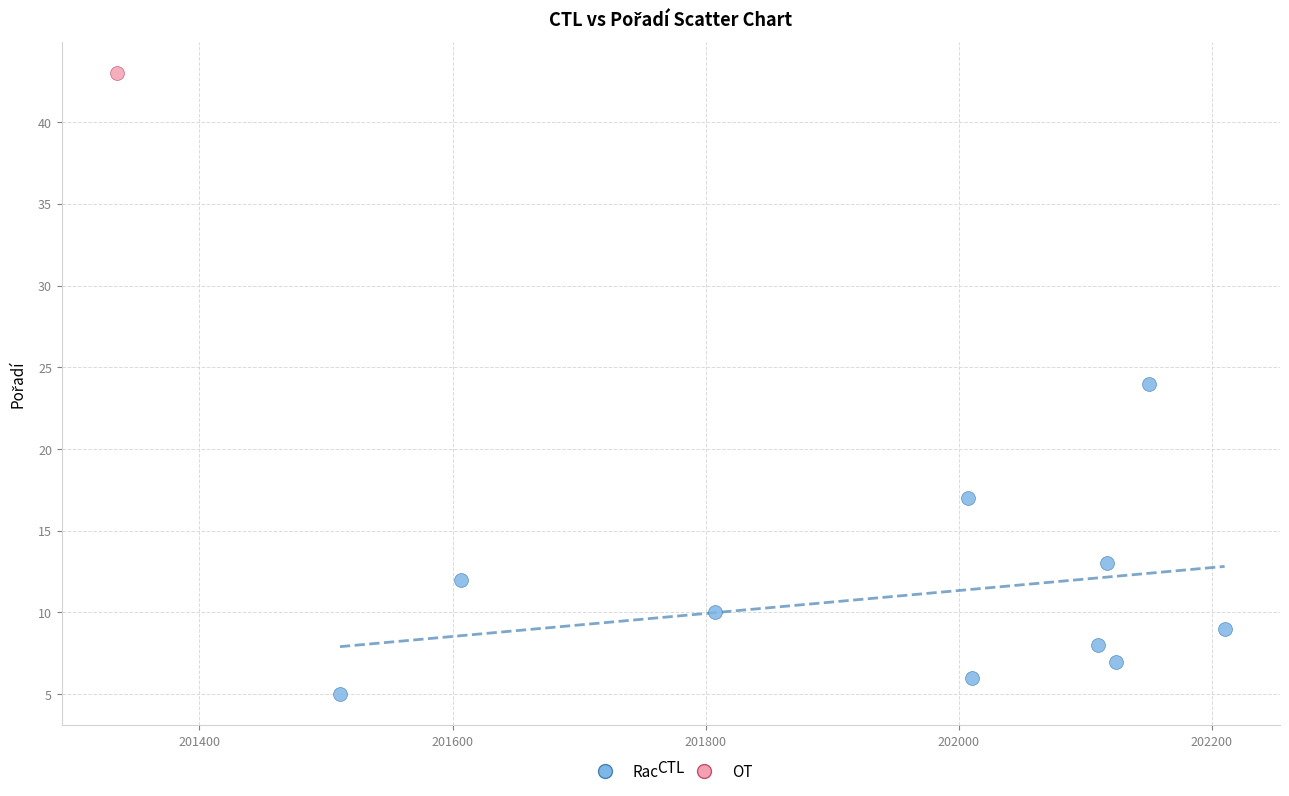

What are all the series names shown in the legend?

Rac, OT